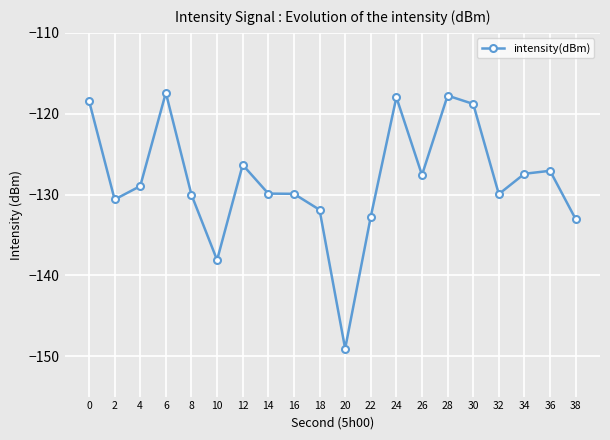

At which category does the data reach its first local valley?

2